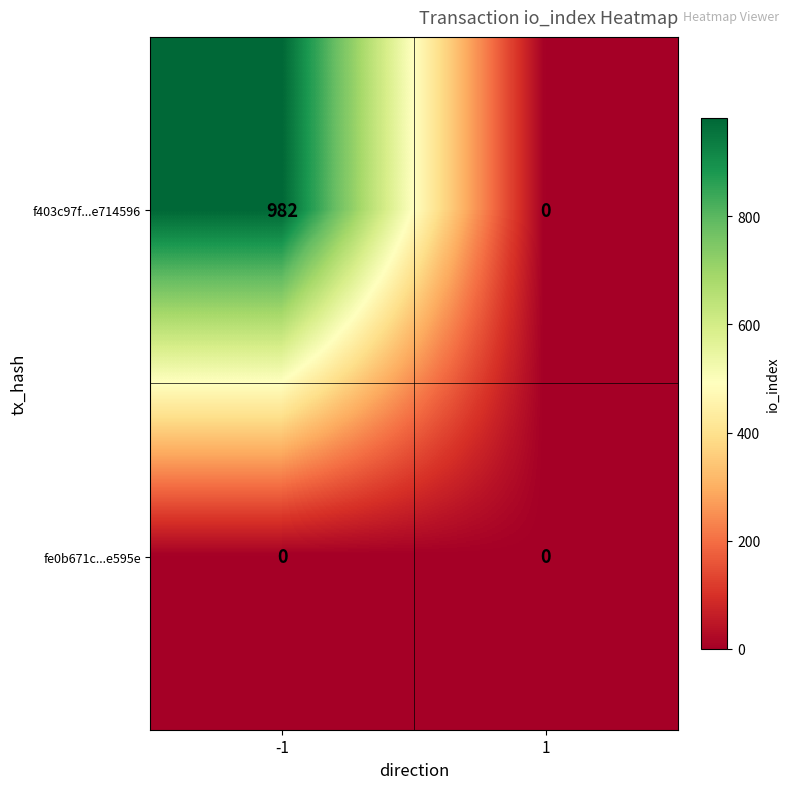

List the labels in order of f403c97f...e714596 value, largest first.

-1, 1